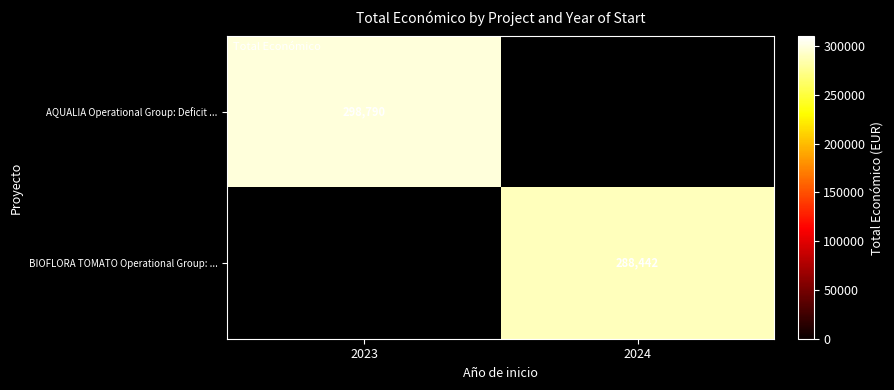

The BIOFLORA TOMATO Operational Group: ... series shows 288442 at 2024. True or false?

True